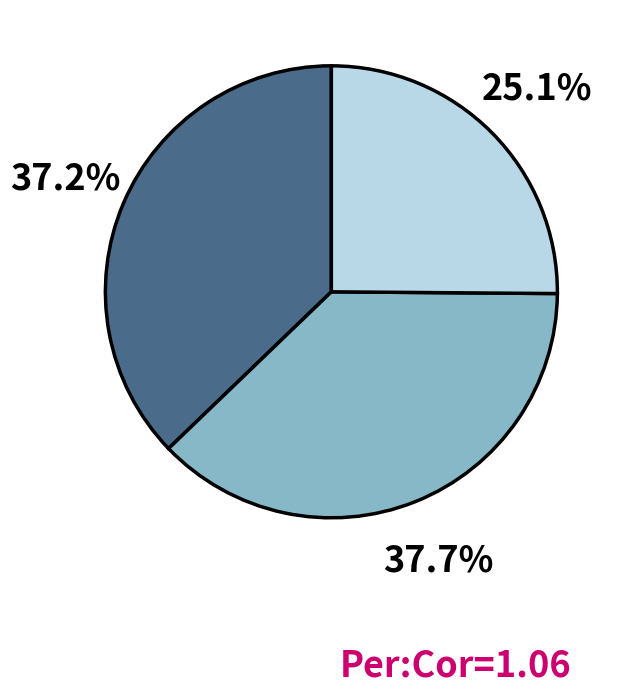

Is there a majority slice in this chart?

No